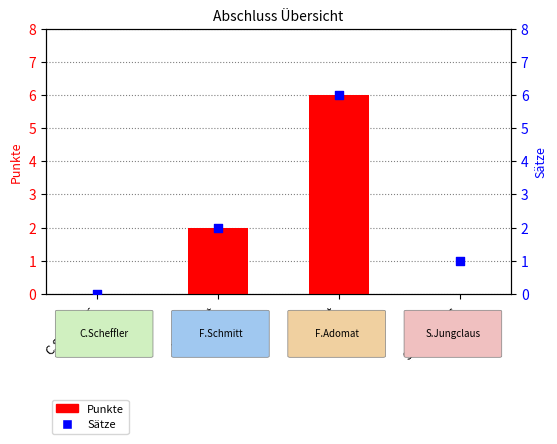

At how many categories does at least one series exceed 1?

2